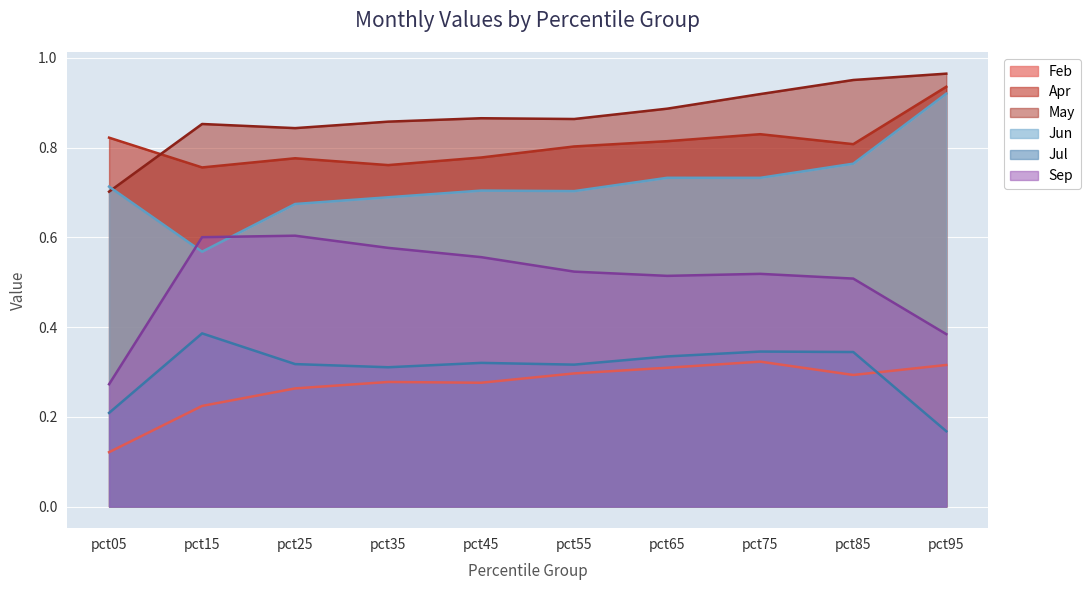

List the labels in order of Apr value, smallest first.

pct15, pct35, pct25, pct45, pct55, pct85, pct65, pct05, pct75, pct95